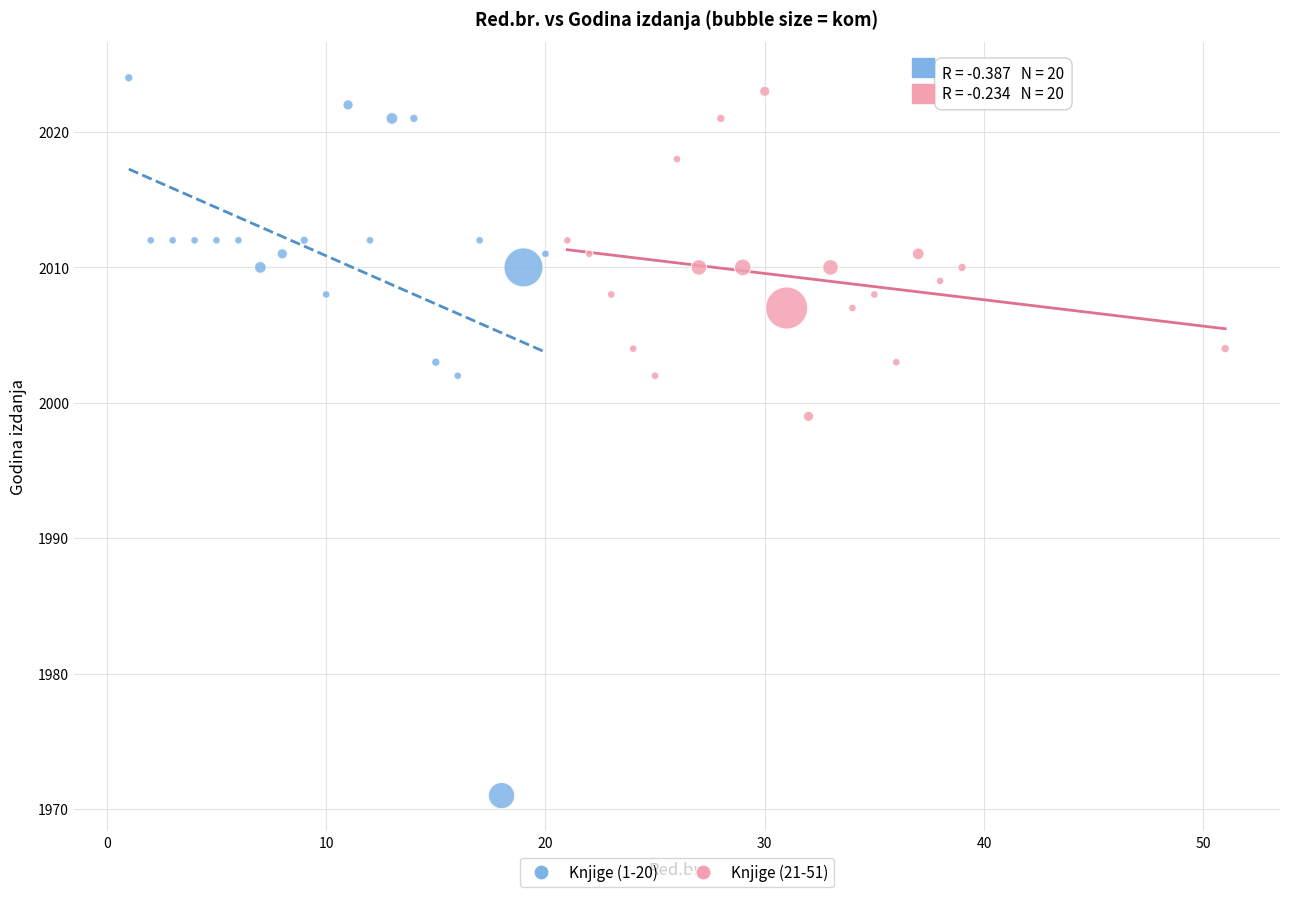

Which series has the widest spread of Y values?

Knjige (1-20)